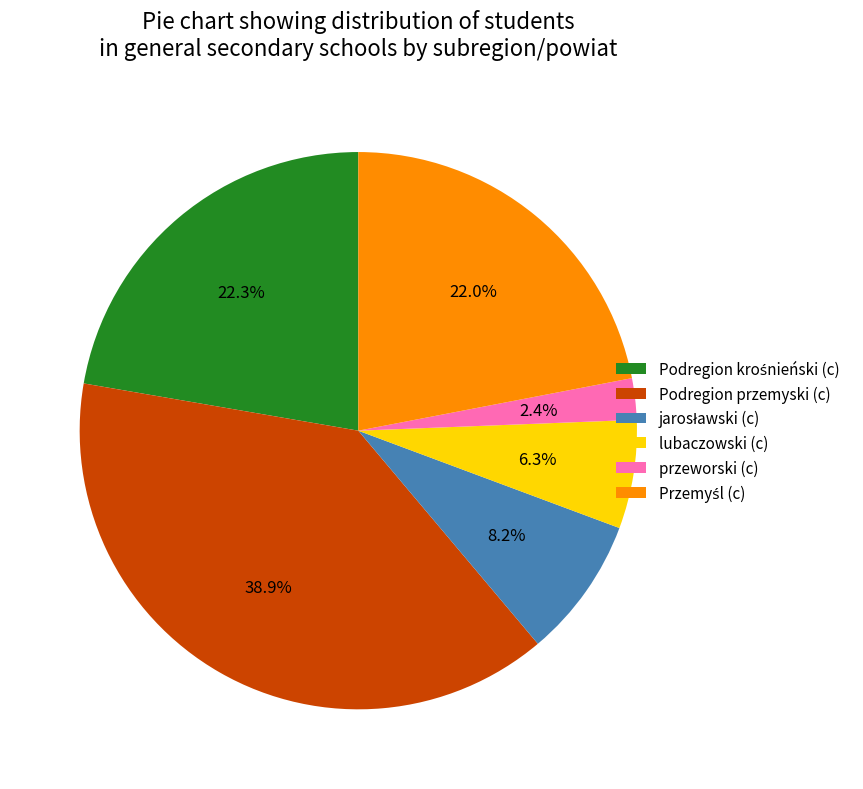

Which has a higher value, lubaczowski (c) or przeworski (c)?

lubaczowski (c)